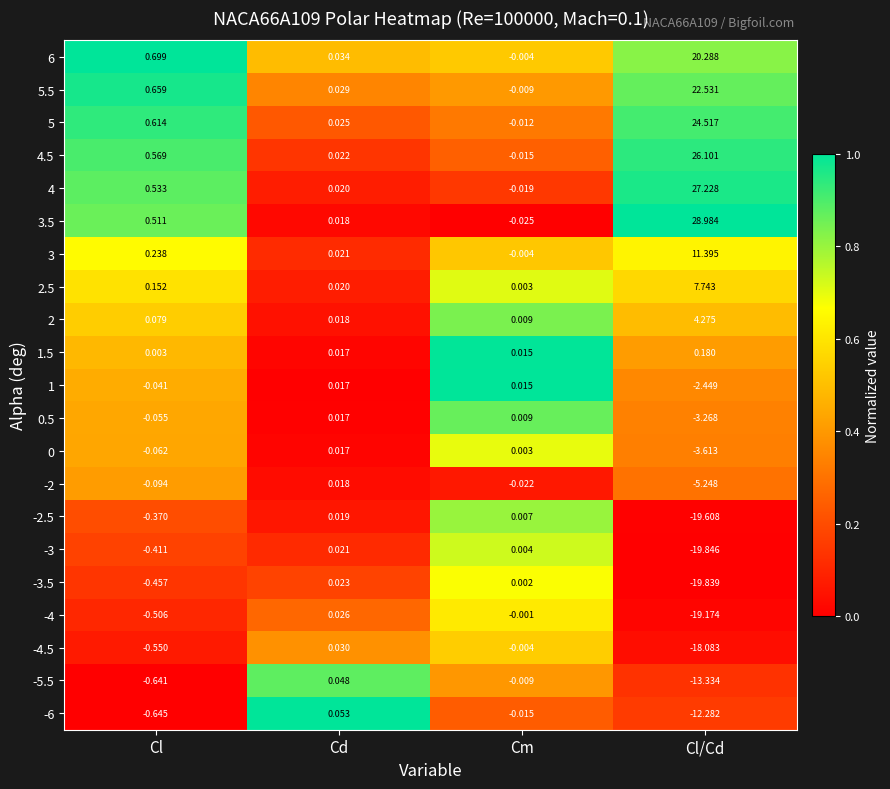

At which category is the sum across all series the highest?

Cl/Cd